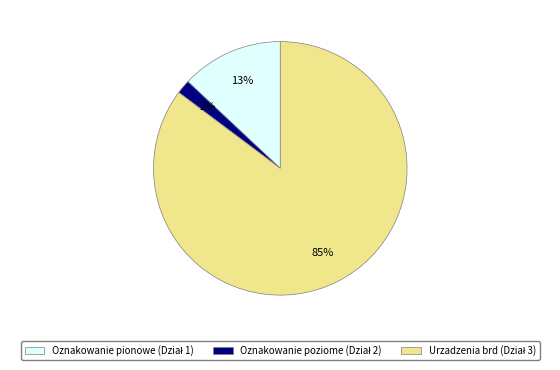

To the nearest percent, what is the difference between the largest and smallest slice percentages?

83%